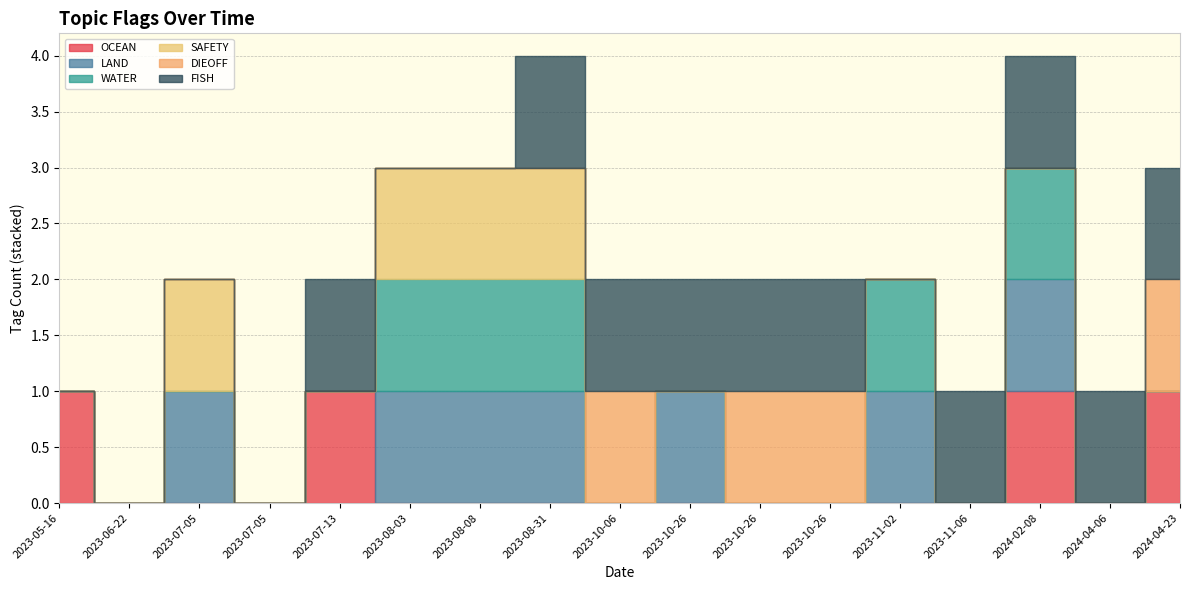

Rank the categories by DIEOFF value from highest to lowest.

2023-10-06, 2023-10-26, 2023-10-26, 2024-04-23, 2023-05-16, 2023-06-22, 2023-07-05, 2023-07-05, 2023-07-13, 2023-08-03, 2023-08-08, 2023-08-31, 2023-10-26, 2023-11-02, 2023-11-06, 2024-02-08, 2024-04-06